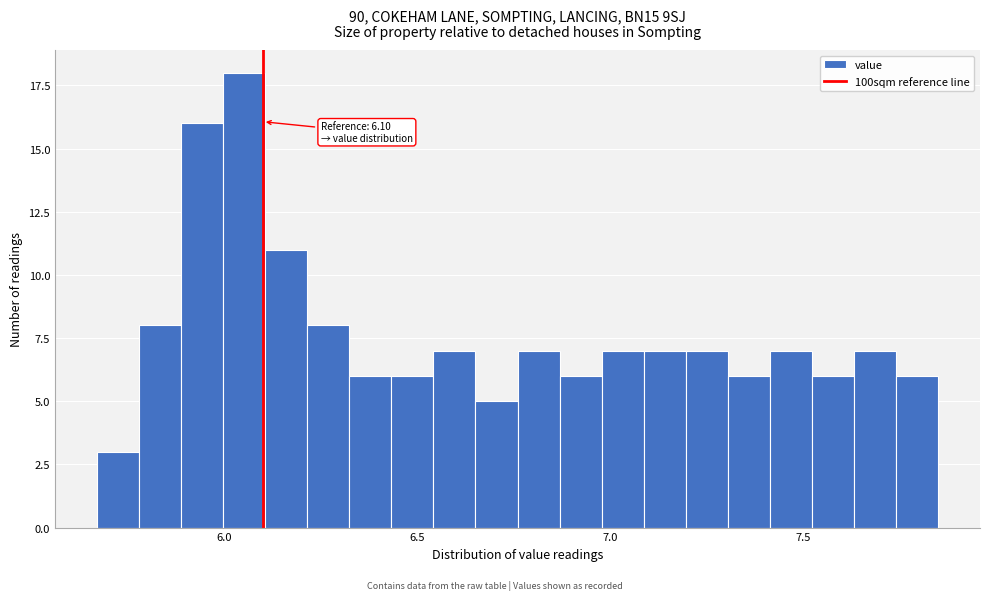

Read against the x-axis, roughly where is the centre of the tallest bar?

6.05